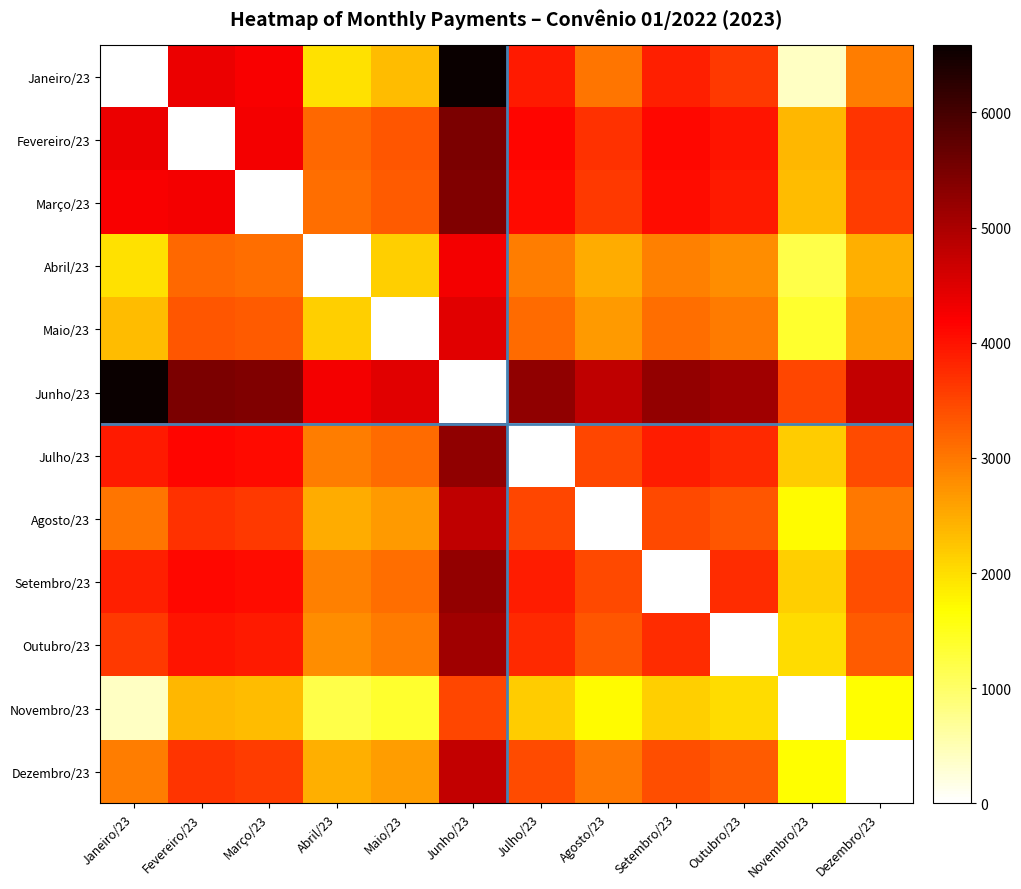

Rank the series at Março/23 from highest to lowest value.

Junho/23, Fevereiro/23, Janeiro/23, Julho/23, Setembro/23, Outubro/23, Agosto/23, Dezembro/23, Maio/23, Abril/23, Novembro/23, Março/23